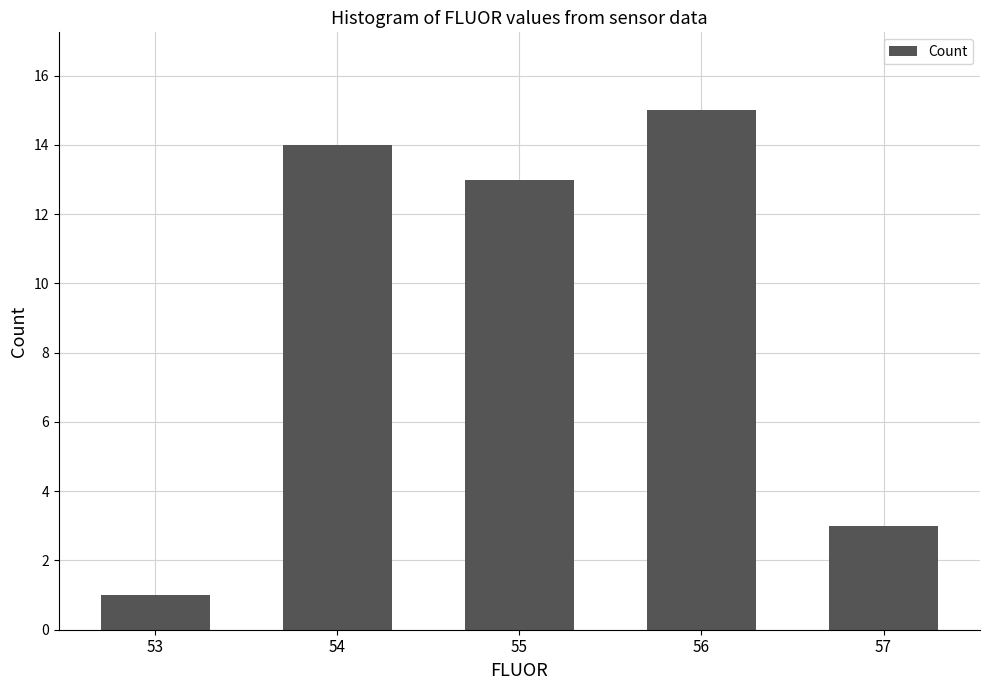

Is it true that the value at 56 is 26?

False